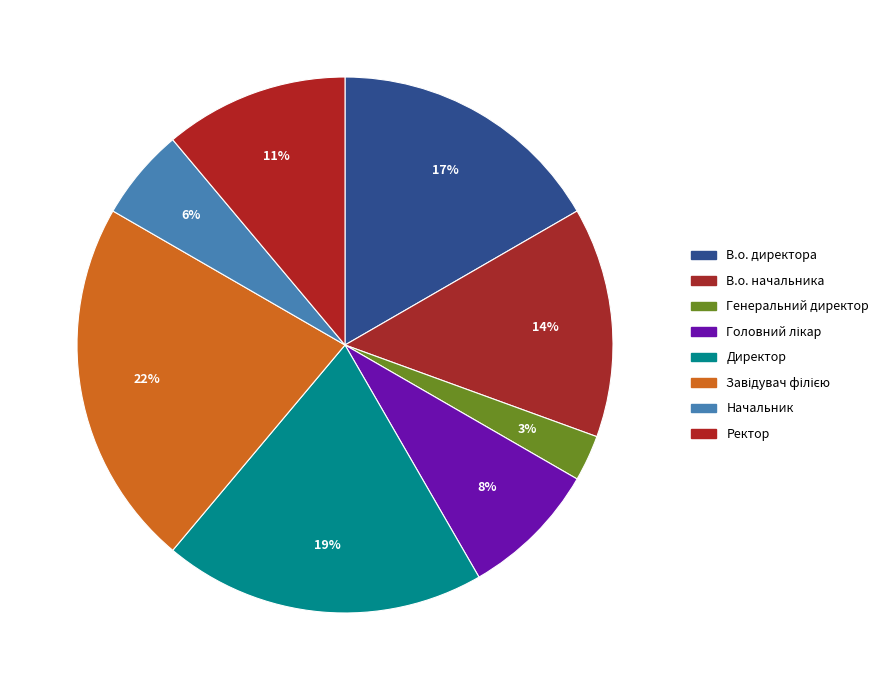

How many segments does this pie chart have?

8